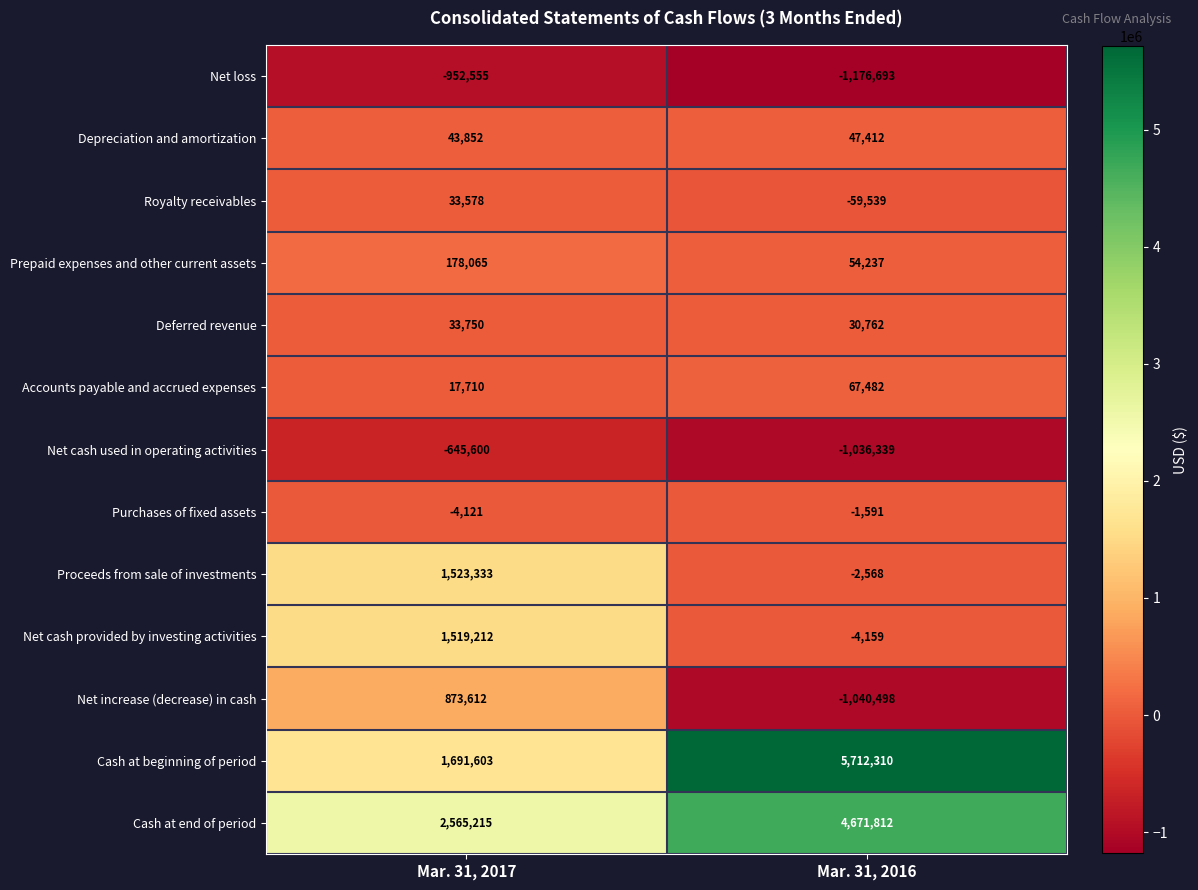

True or false: Net cash provided by investing activities has a value of 1519212 at Mar. 31, 2017.

True